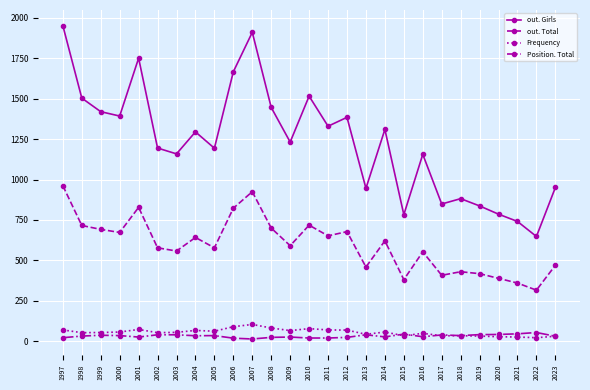

Is the value of Position. Total at 2008 greater than the value of Frequency at 1997?

No